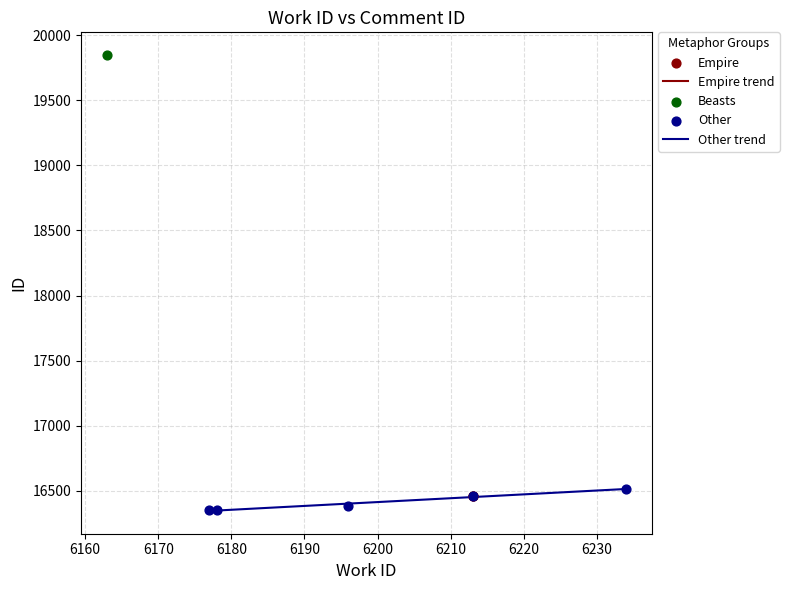

What is the maximum value for Other trend?

16515.4